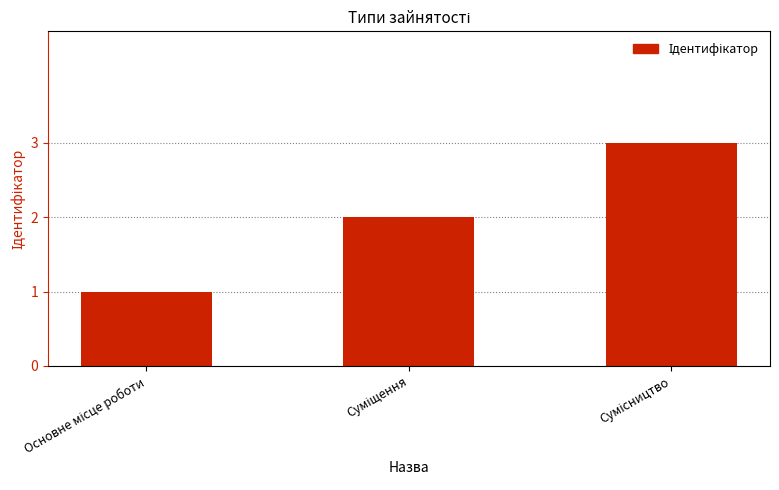

What is the greatest value displayed?

3